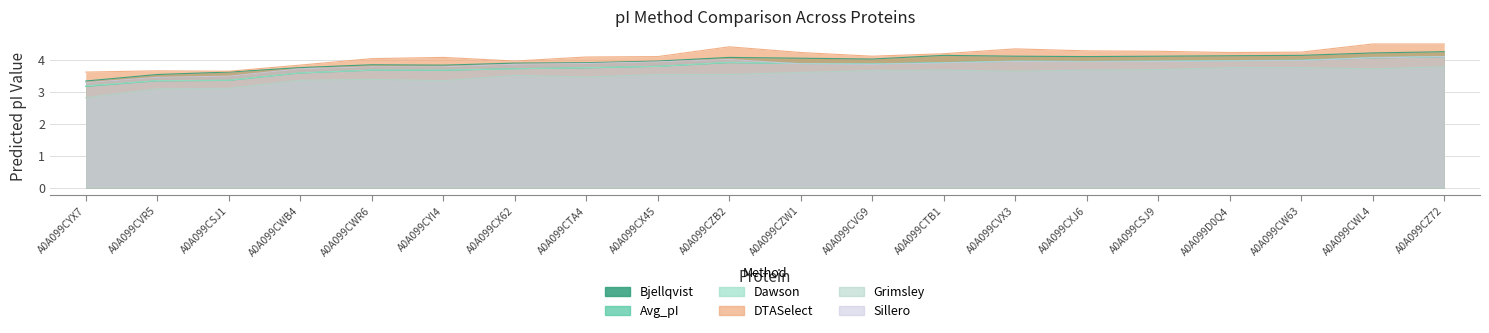

Is the value of Grimsley at A0A099CYI4 greater than the value of Dawson at A0A099D0Q4?

No